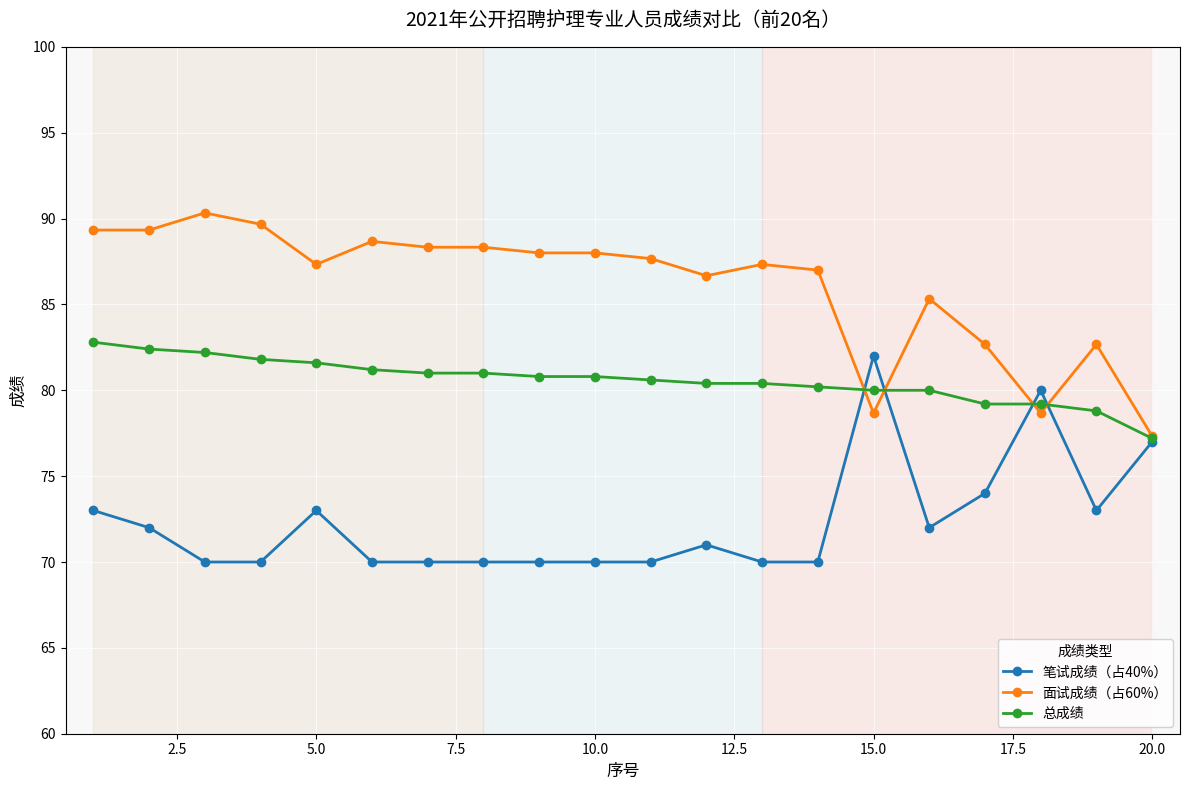

What is the minimum value shown in the chart?

70.0